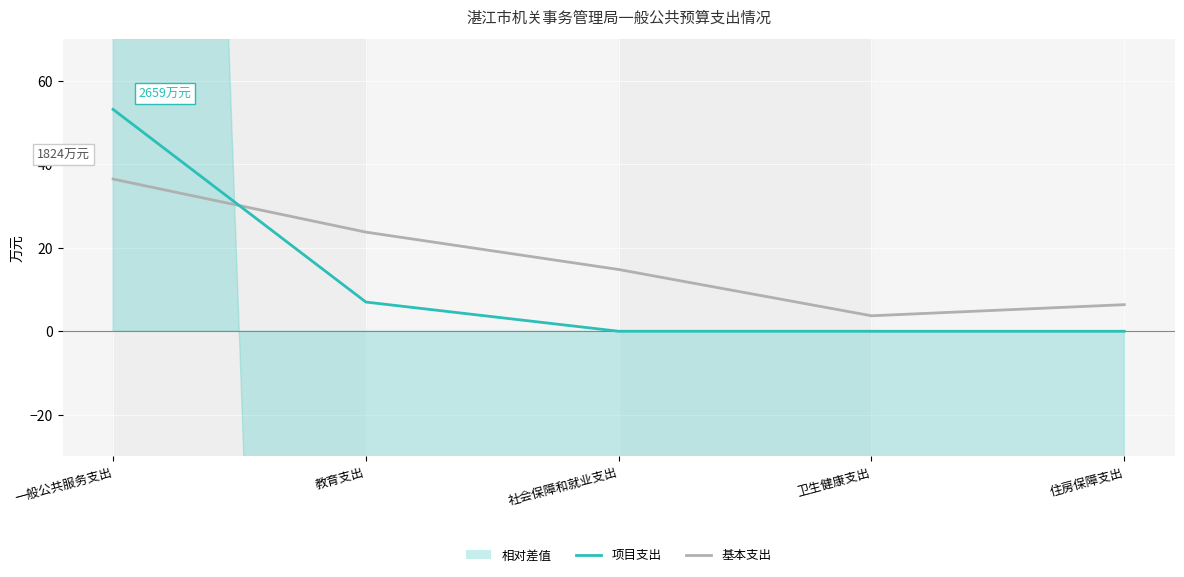

How many values in the 基本支出 series exceed 14?

3